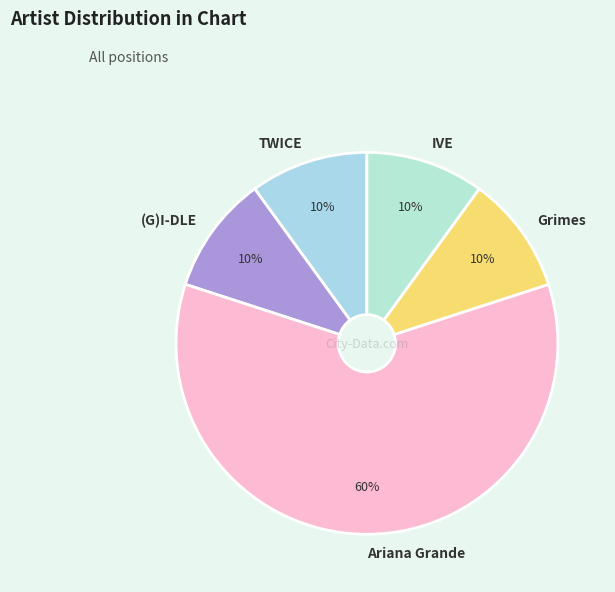

The IVE slice represents 2% of the pie. True or false?

False